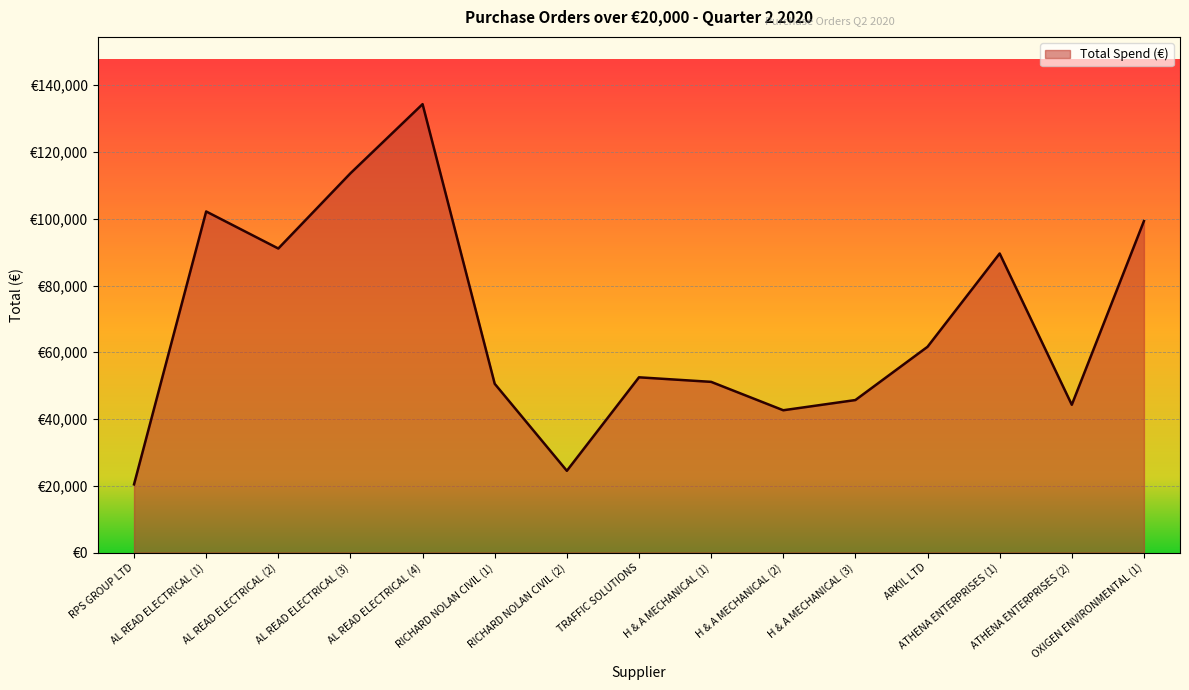

Does the chart display data point markers on the line(s)?

No